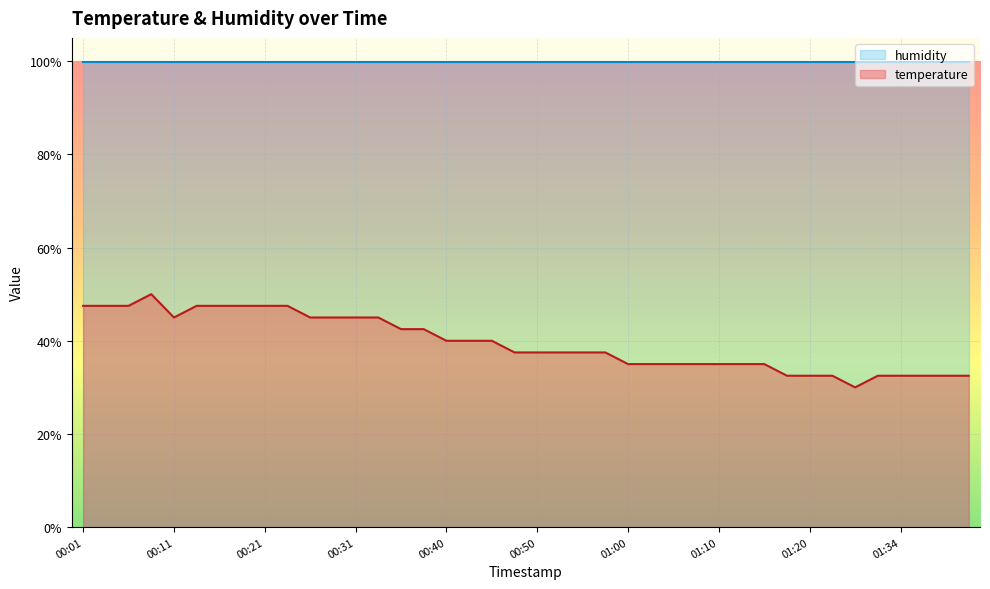

Is it true that the value at 01:29 is 30.0?

True